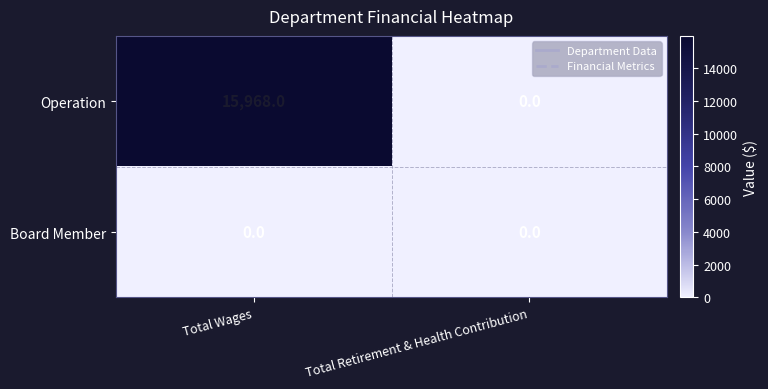

Reading left to right, list all the values displayed in this chart.

Operation: Total Wages=15968	Total Retirement & Health Contribution=0
Board Member: Total Wages=0	Total Retirement & Health Contribution=0